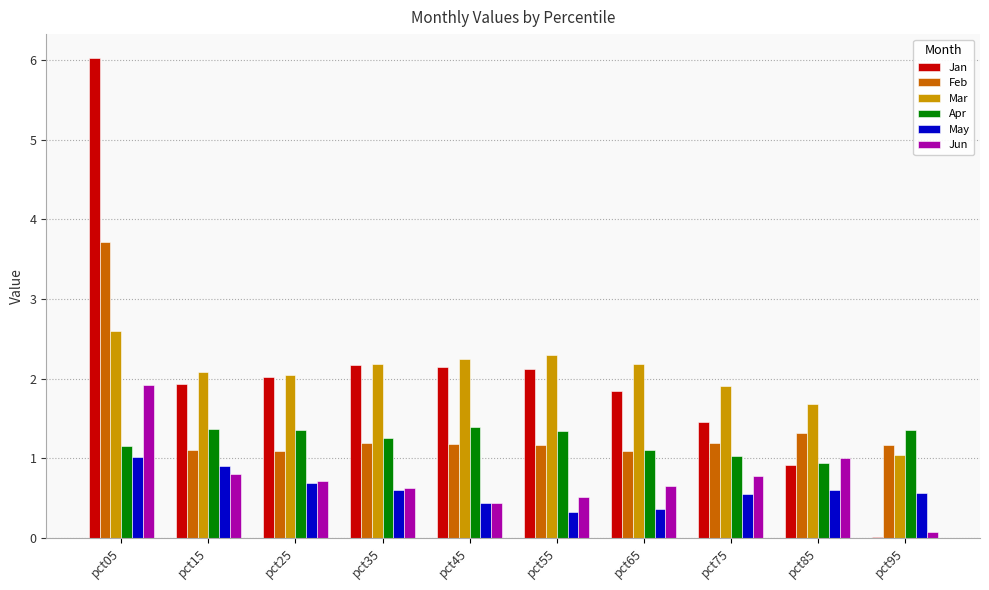

How many groups of bars are there?

10